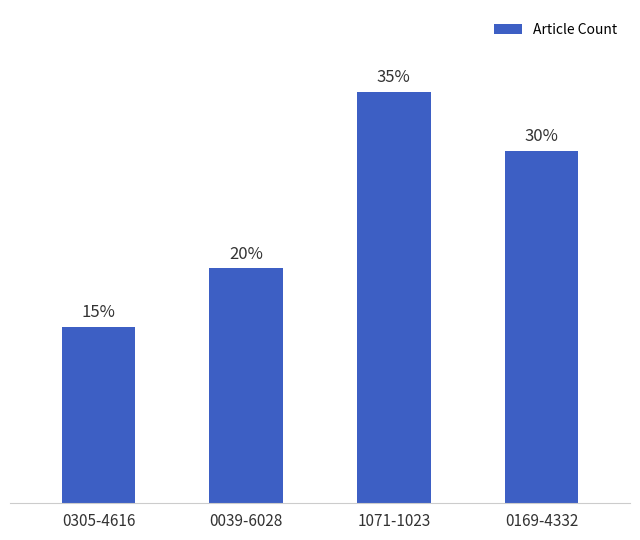

At which category does the chart reach its minimum across all series?

0305-4616